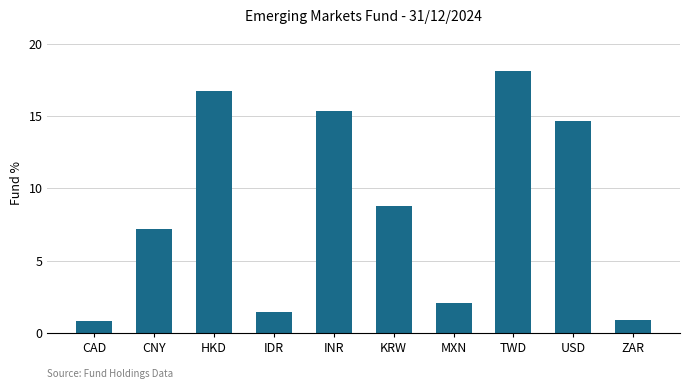

At which category does the chart reach its peak across all series?

TWD